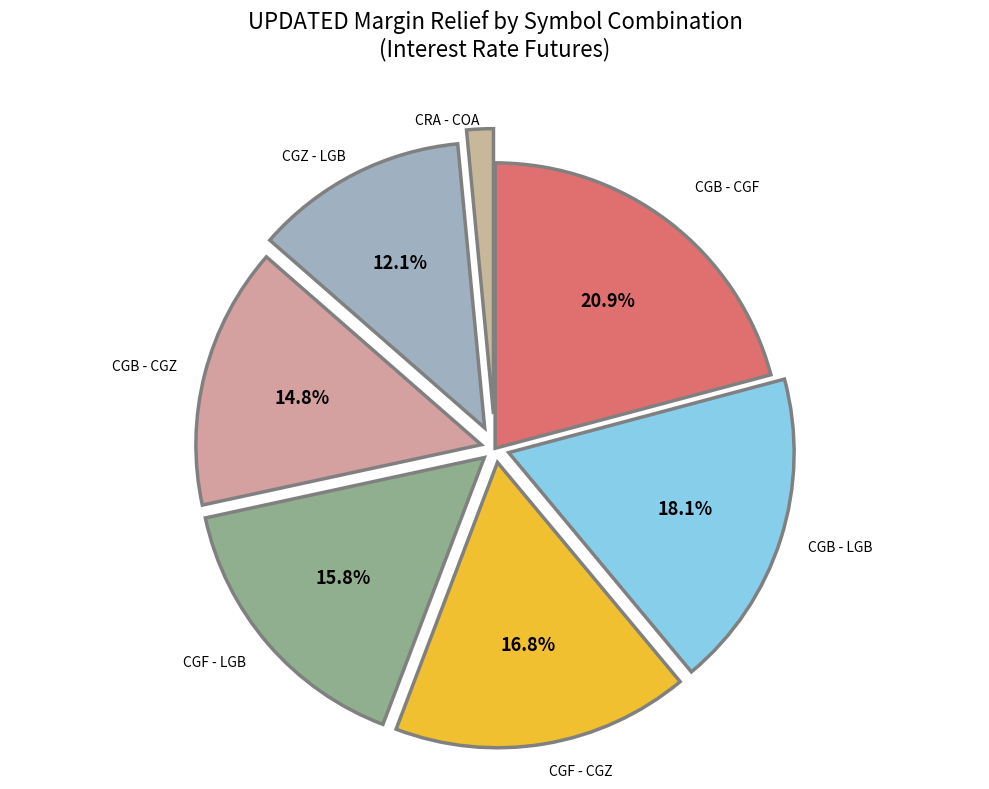

How many segments does this pie chart have?

7